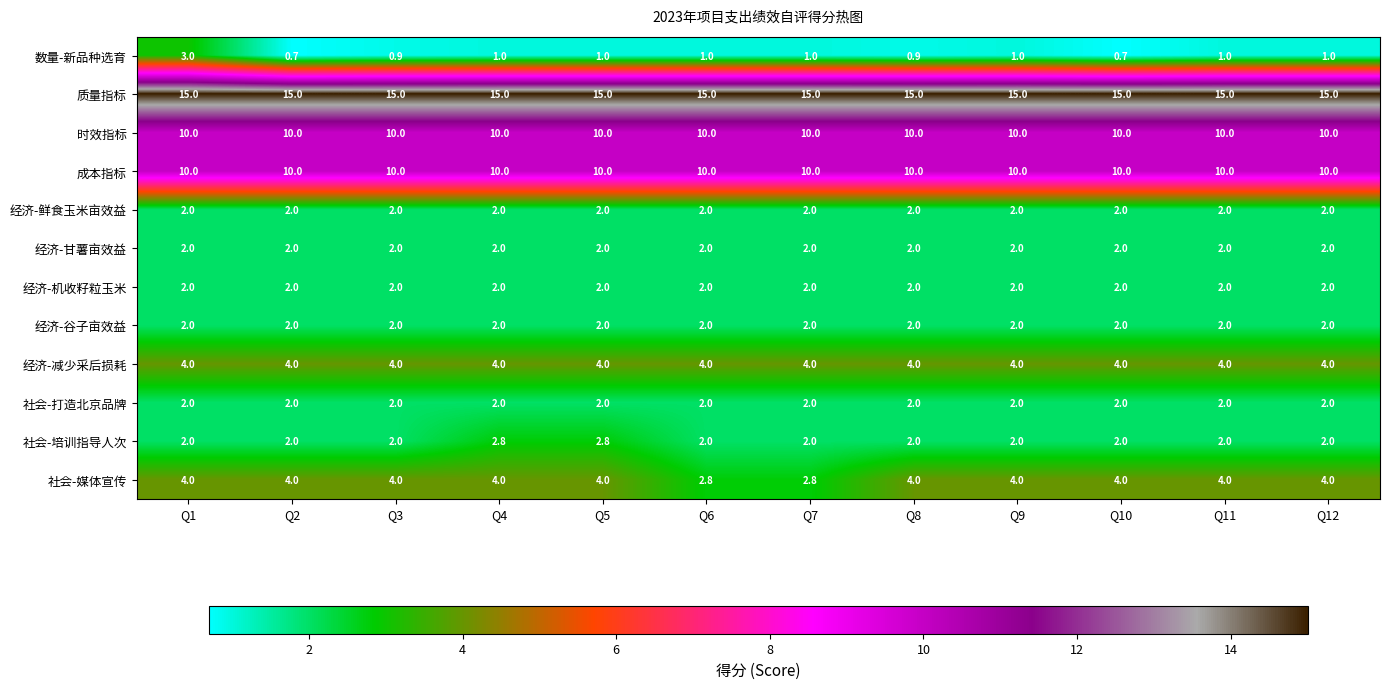

The 成本指标 series shows 2.9 at Q9. True or false?

False